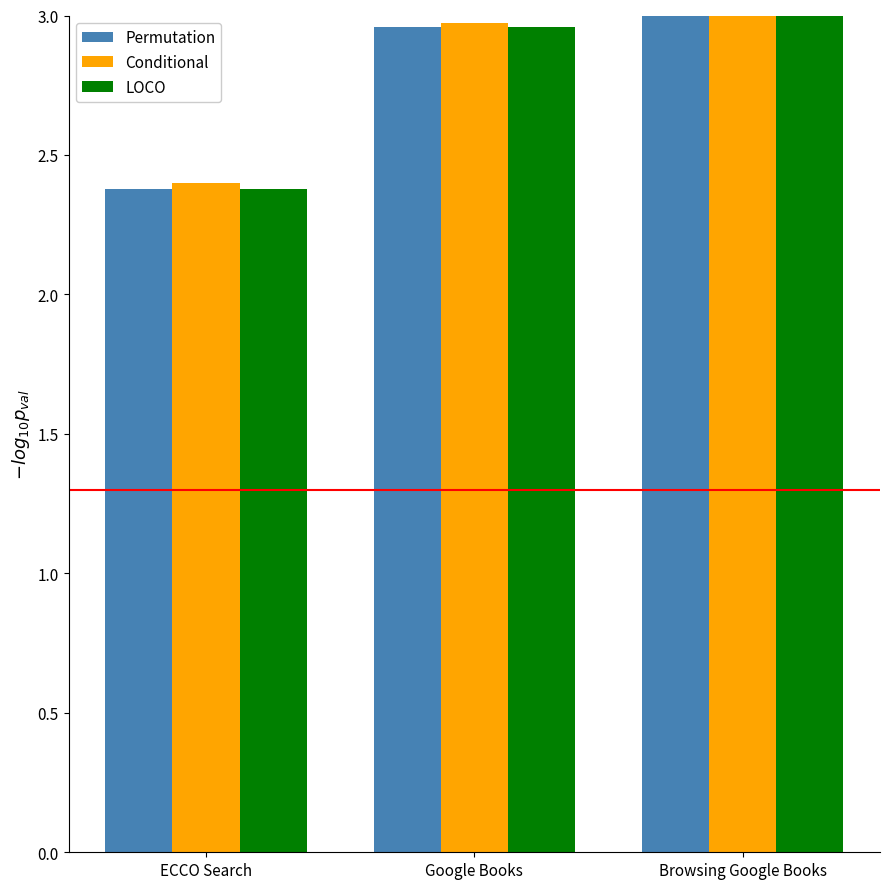

True or false: Permutation has a value of 3.0 at Google Books.

True